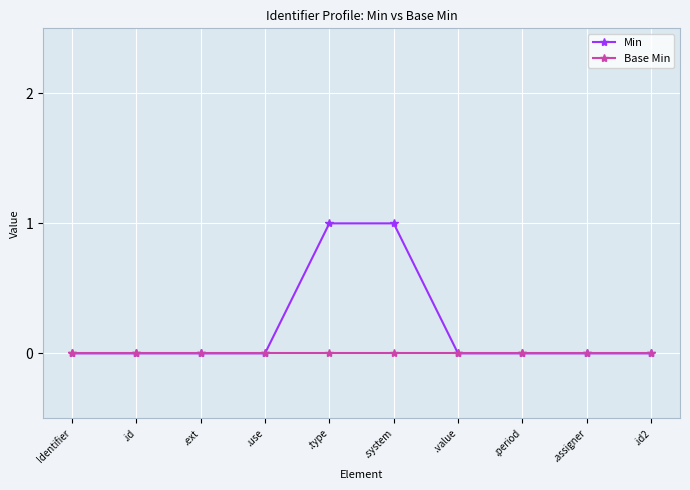

List the series in order of their overall mean, lowest first.

Base Min, Min